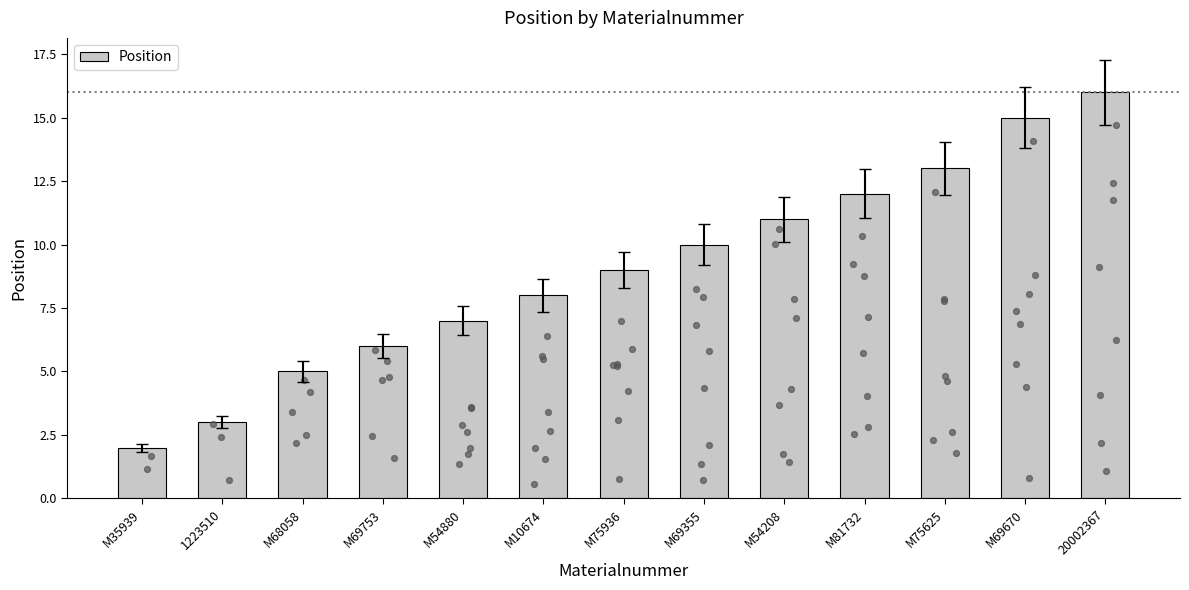

Approximately how many times larger is the value at M54208 compared to M69355?

1.1